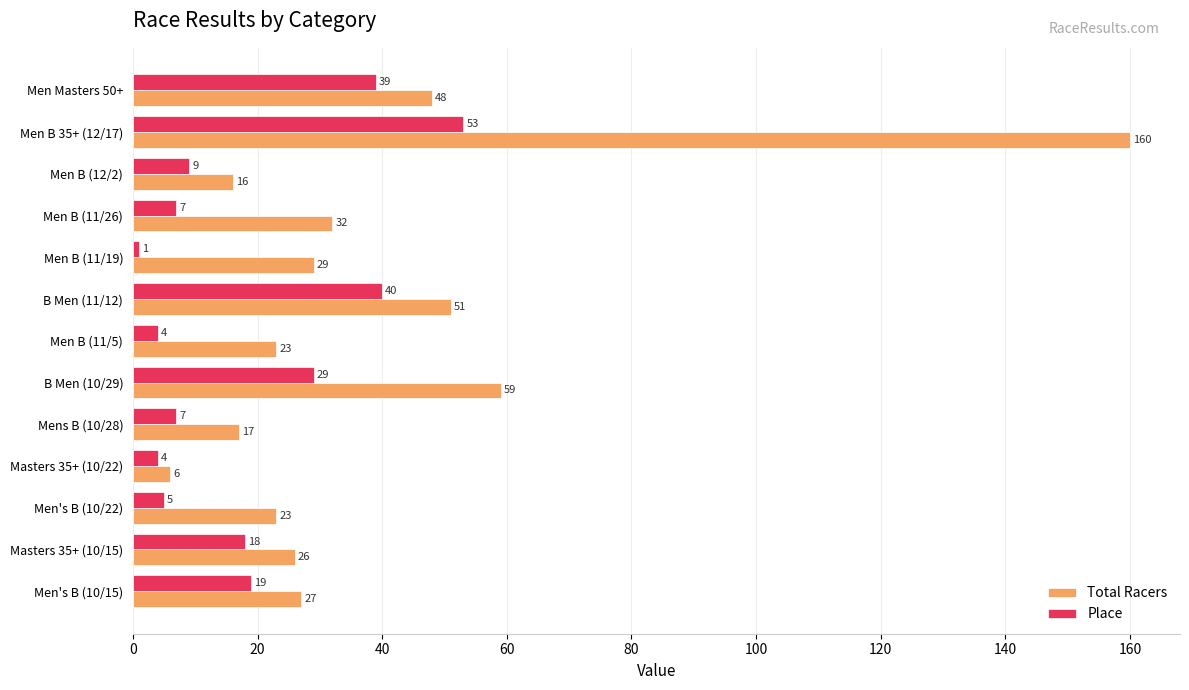

At Men's B (10/15), list the series in order from largest to smallest.

Total Racers, Place